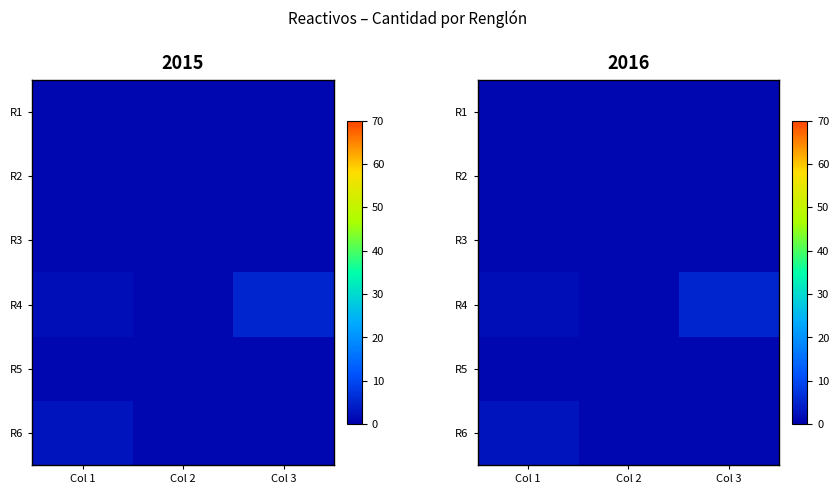

What is the minimum value shown in the chart?

1